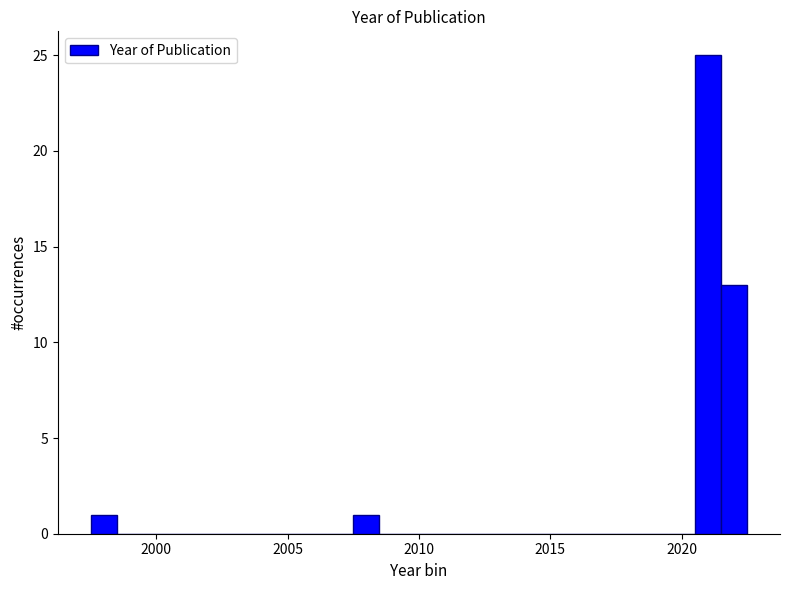

Read against the x-axis, roughly where is the centre of the tallest bar?

2021.0